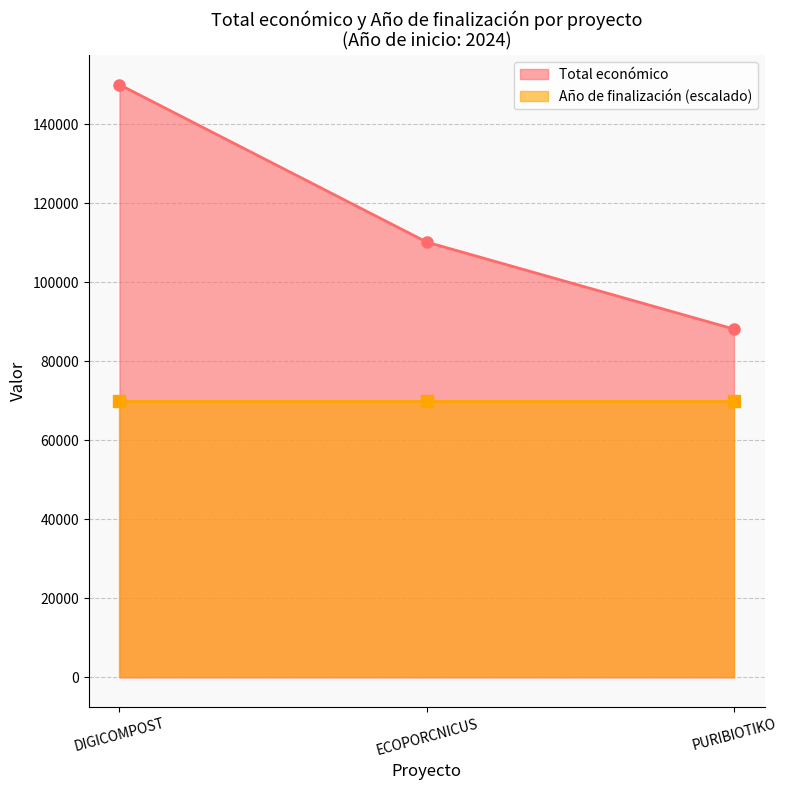

Rank the categories by Total económico value from lowest to highest.

PURIBIOTIKO, ECOPORCNICUS, DIGICOMPOST